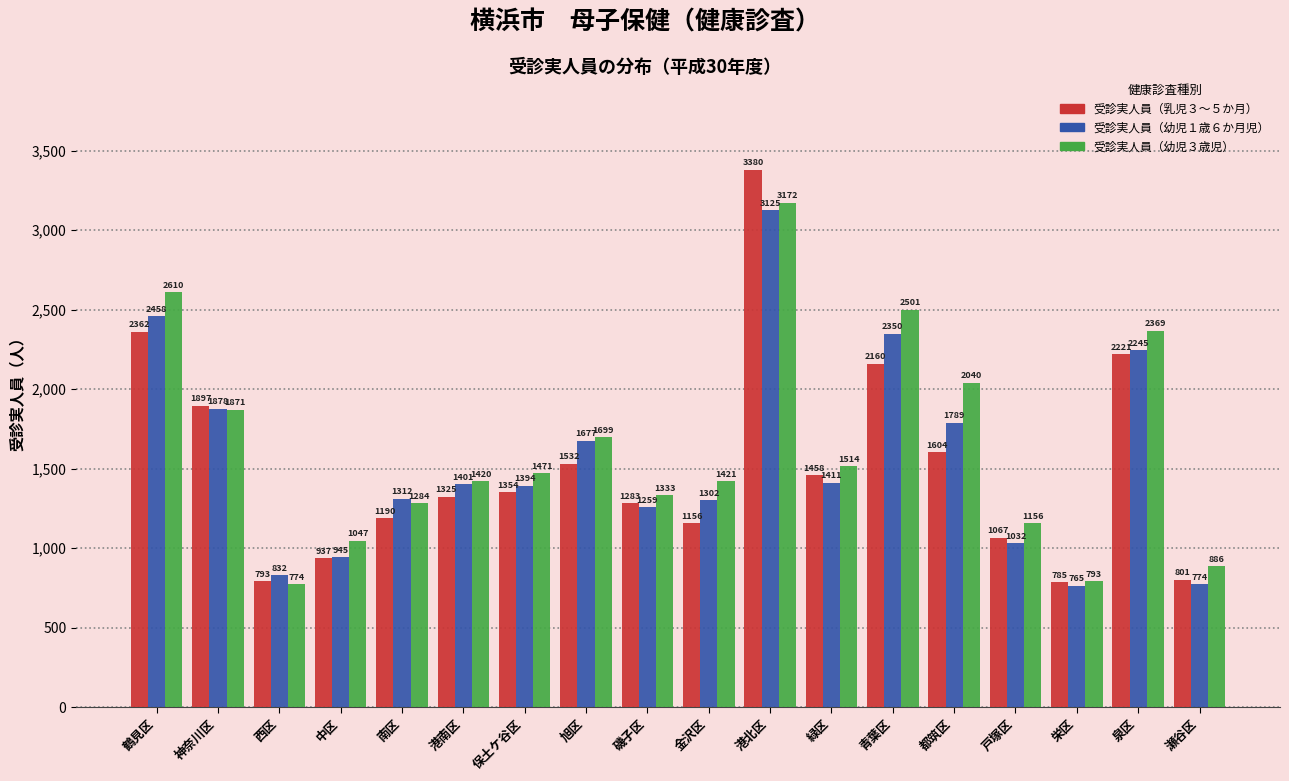

Reading right to left, list all the values displayed in this chart.

受診実人員（乳児３～５か月）: 801	2221	785	1067	1604	2160	1458	3380	1156	1283	1532	1354	1325	1190	937	793	1897	2362
受診実人員（幼児１歳６か月児）: 774	2245	765	1032	1789	2350	1411	3125	1302	1259	1677	1394	1401	1312	945	832	1878	2458
受診実人員（幼児３歳児）: 886	2369	793	1156	2040	2501	1514	3172	1421	1333	1699	1471	1420	1284	1047	774	1871	2610